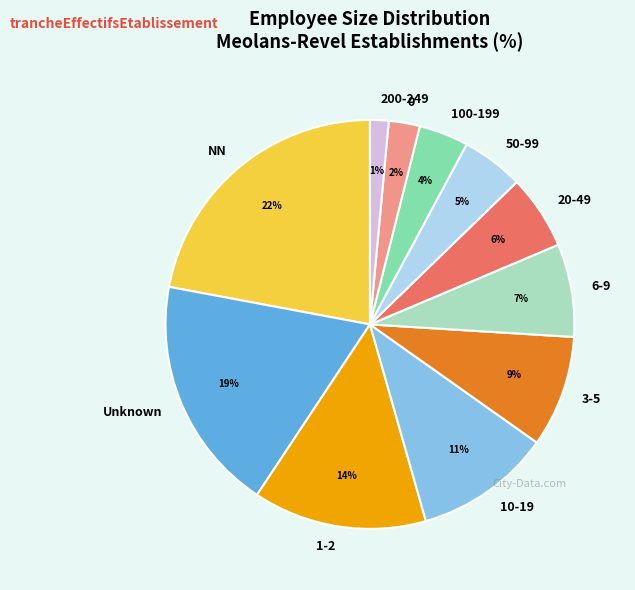

True or false: 100-199 accounts for 4% of the total.

True